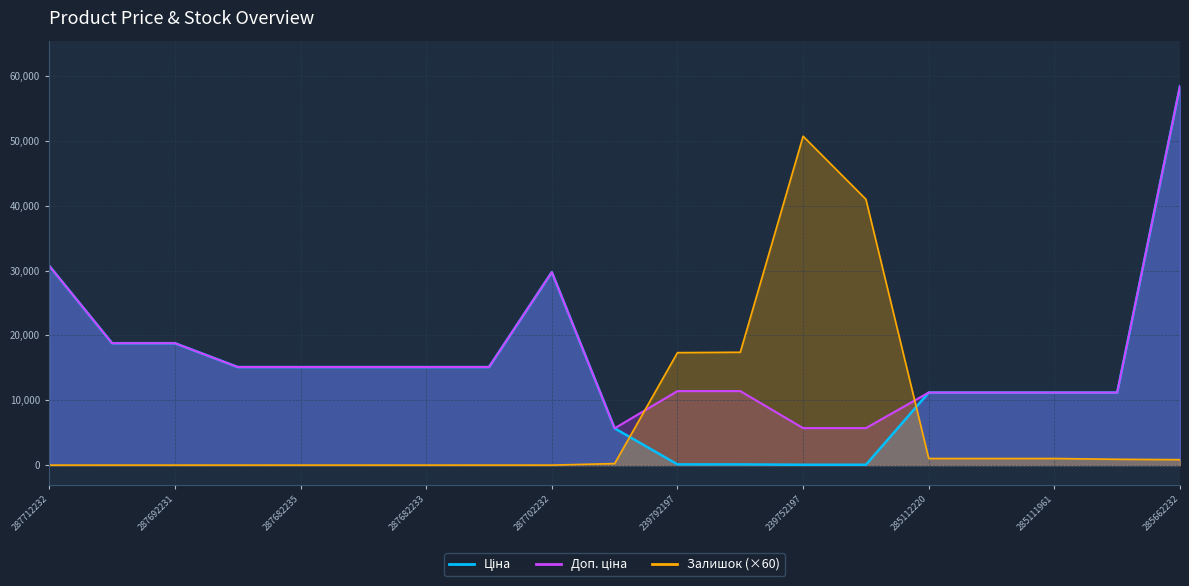

True or false: Ціна has a value of 11188.2 at 285112220.

True